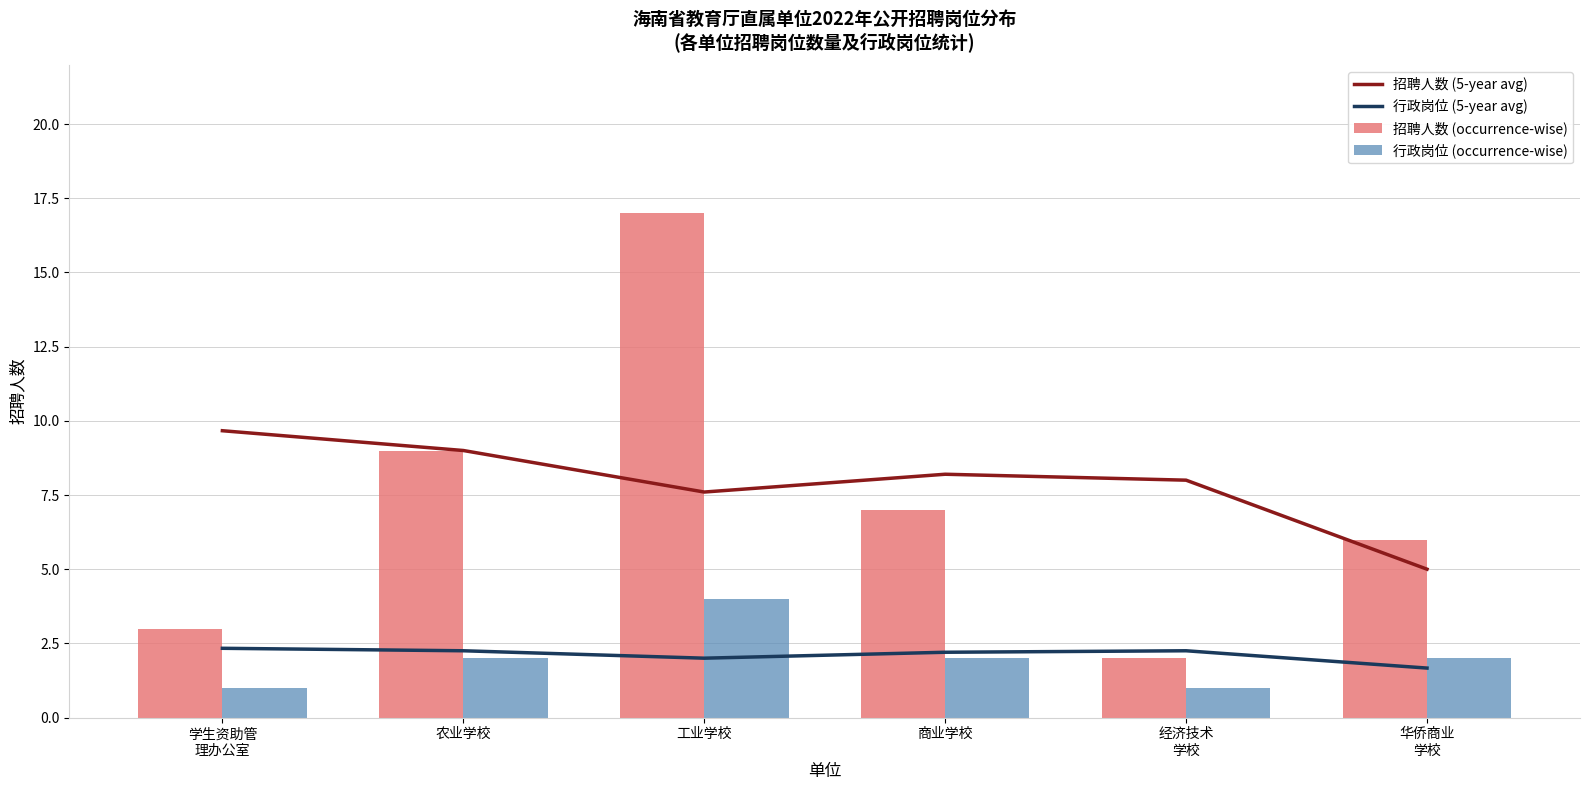

How many 招聘人数 (5-year avg) values are between 7 and 9?

4